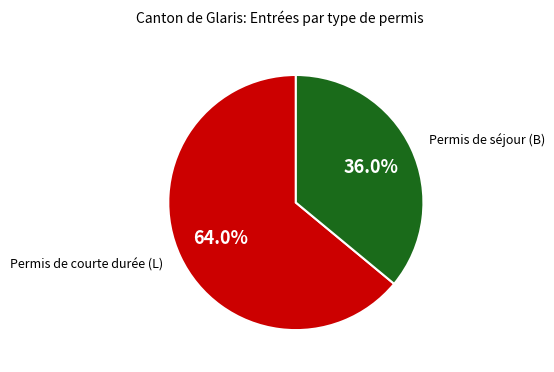

How many slices are in this pie chart?

2